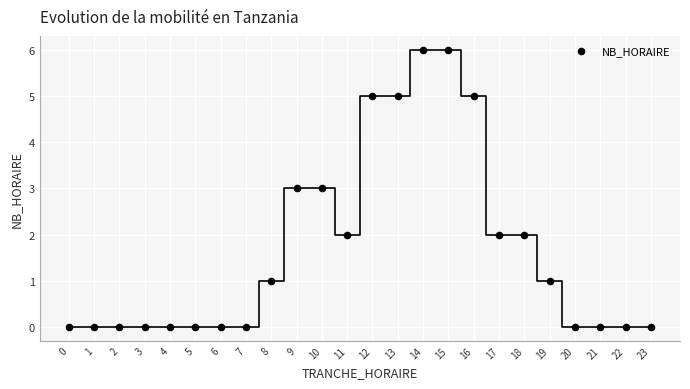

What is the range of Y values (max minus min)?

6